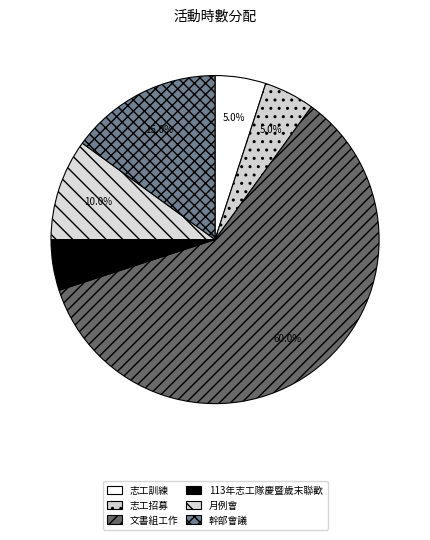

Does 文書組工作 account for over 50% of the chart?

Yes